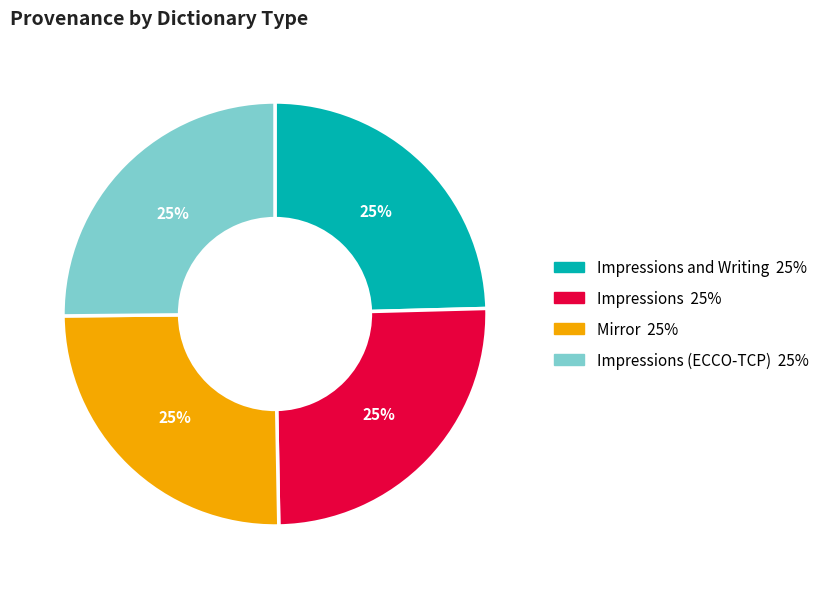

To the nearest percent, what is the average slice percentage?

25%